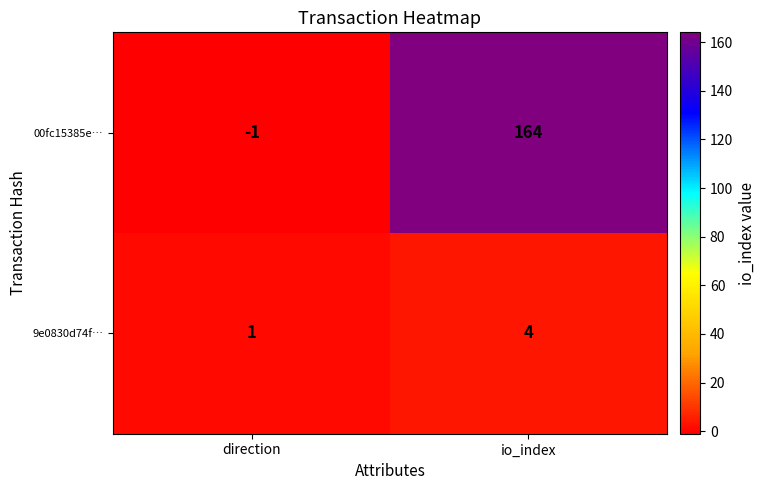

Count the number of data series in this chart.

2